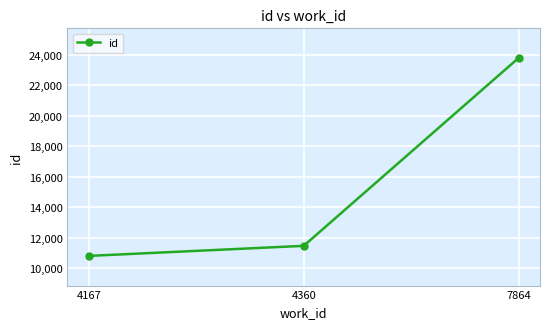

Reading left to right, extract all data points from this chart.

4167=10797	4360=11457	7864=23778